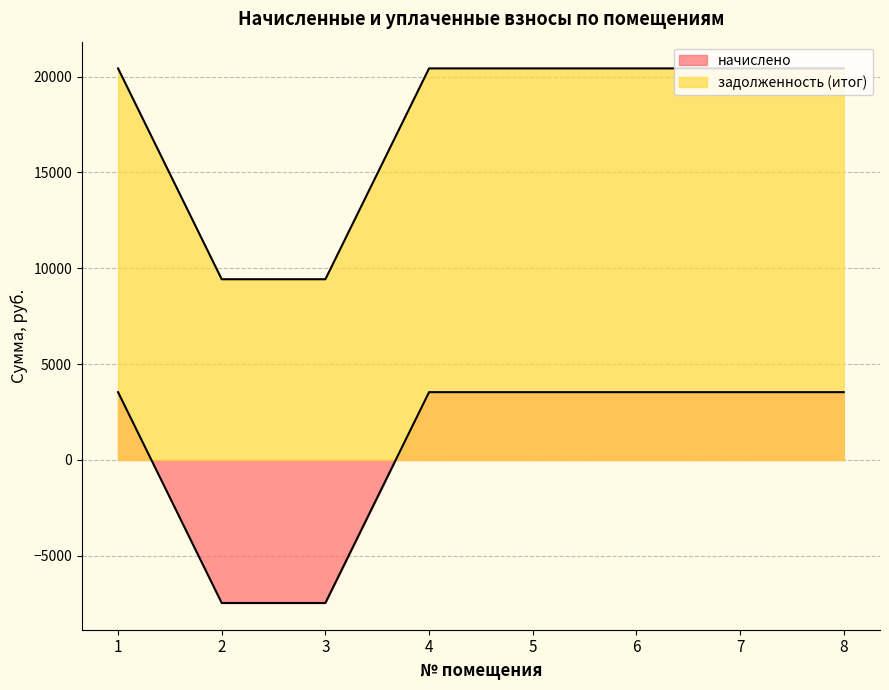

Which series has the widest spread of values?

начислено